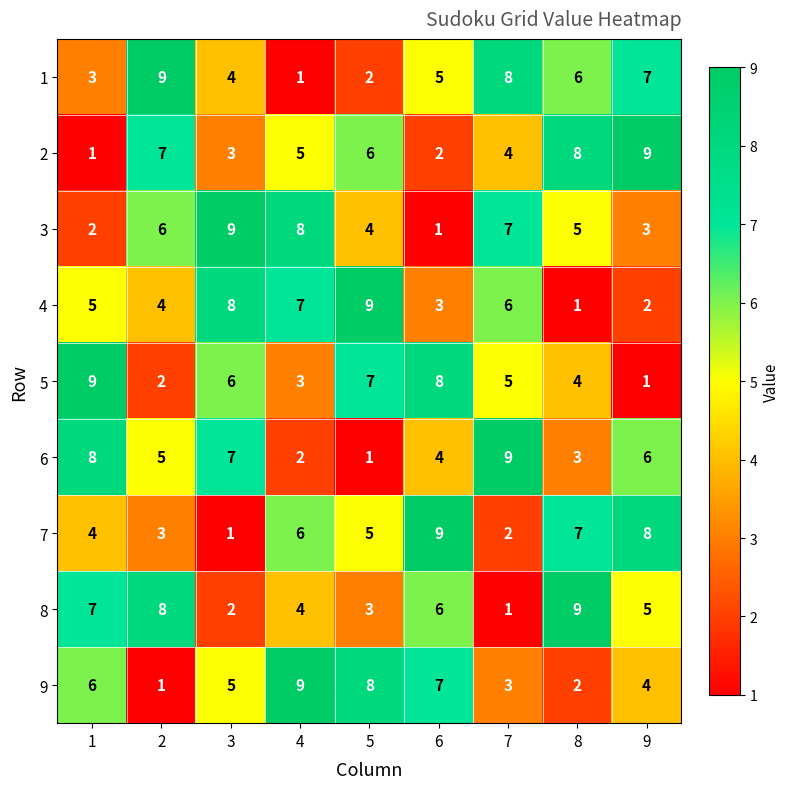

Read the 9 value at 3.

5